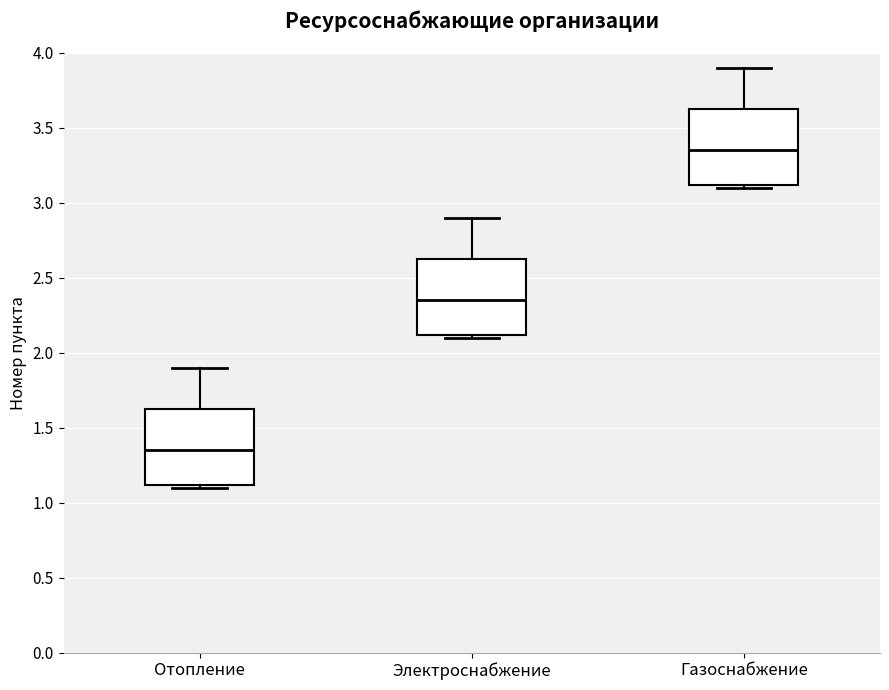

Where does the median line of the box for Электроснабжение sit on the y-axis? The values are not printed on the chart, so give them approximately, as read against the axis.

2.35